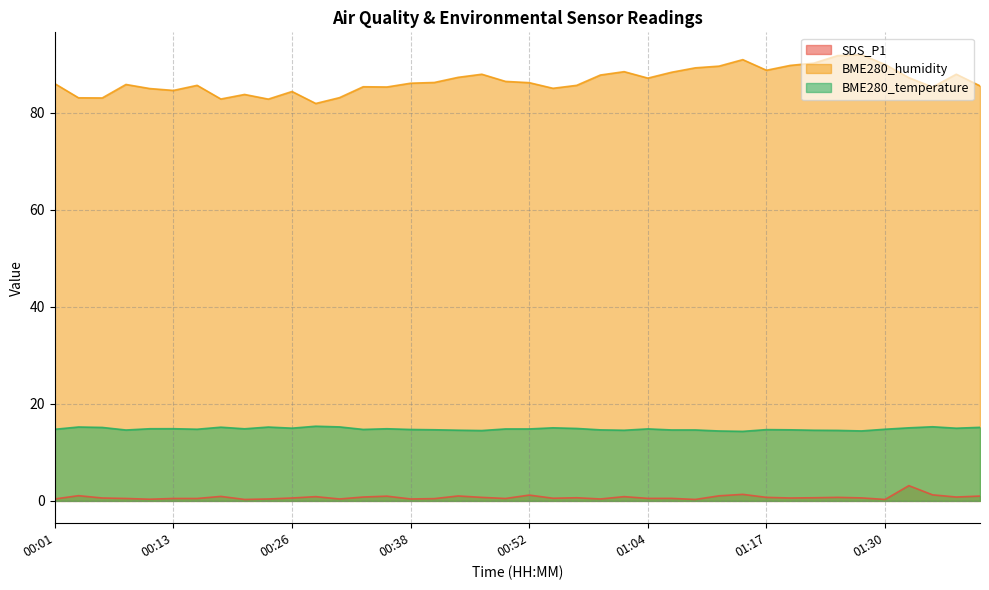

What are all the series names shown in the legend?

SDS_P1, BME280_humidity, BME280_temperature